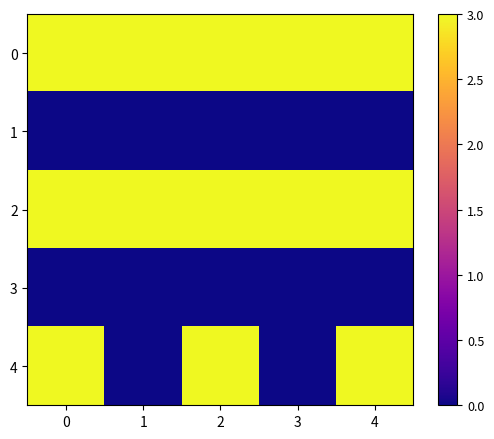

What is the total value across all series at 1?

6